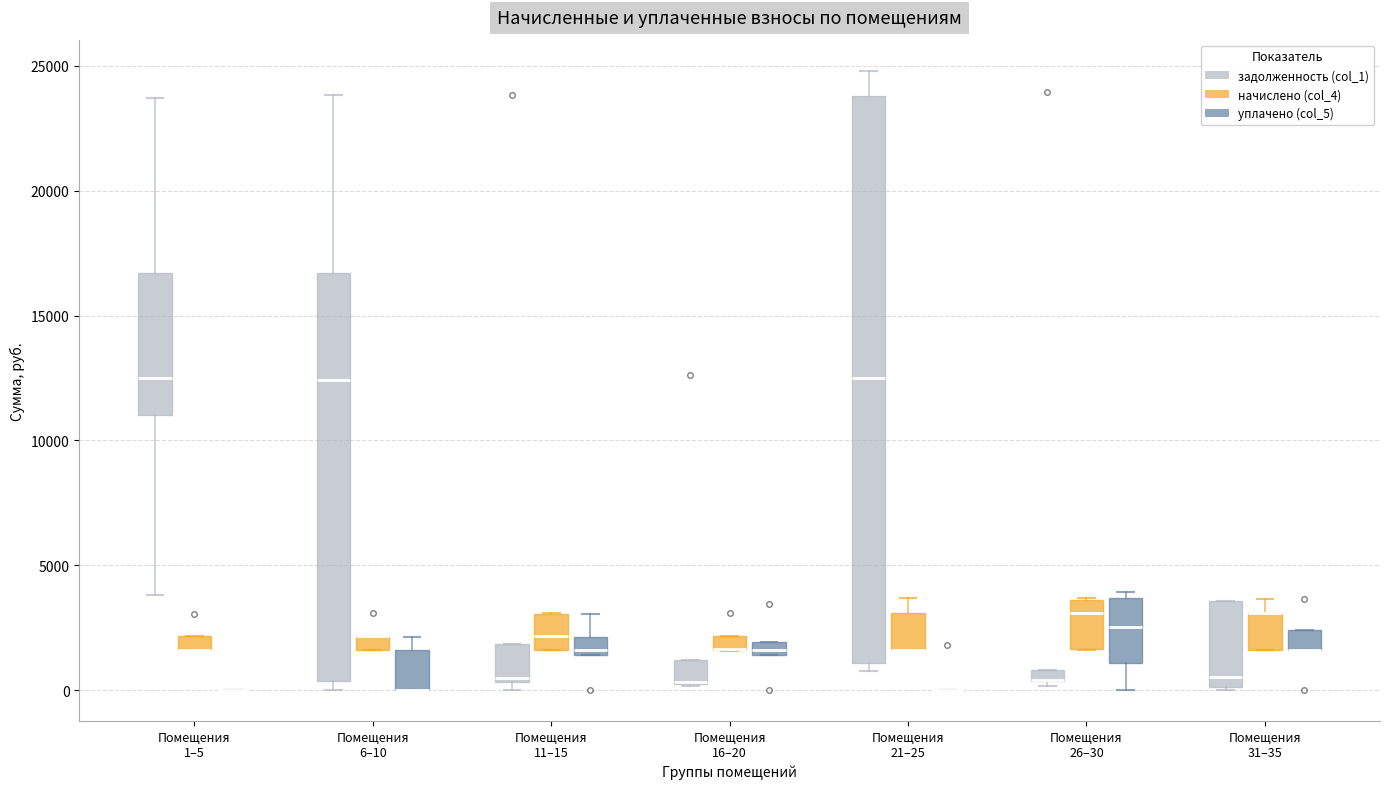

Which box is the tallest, from its lower edge to its upper edge?

Помещения 21–25 (задолженность (col_1))